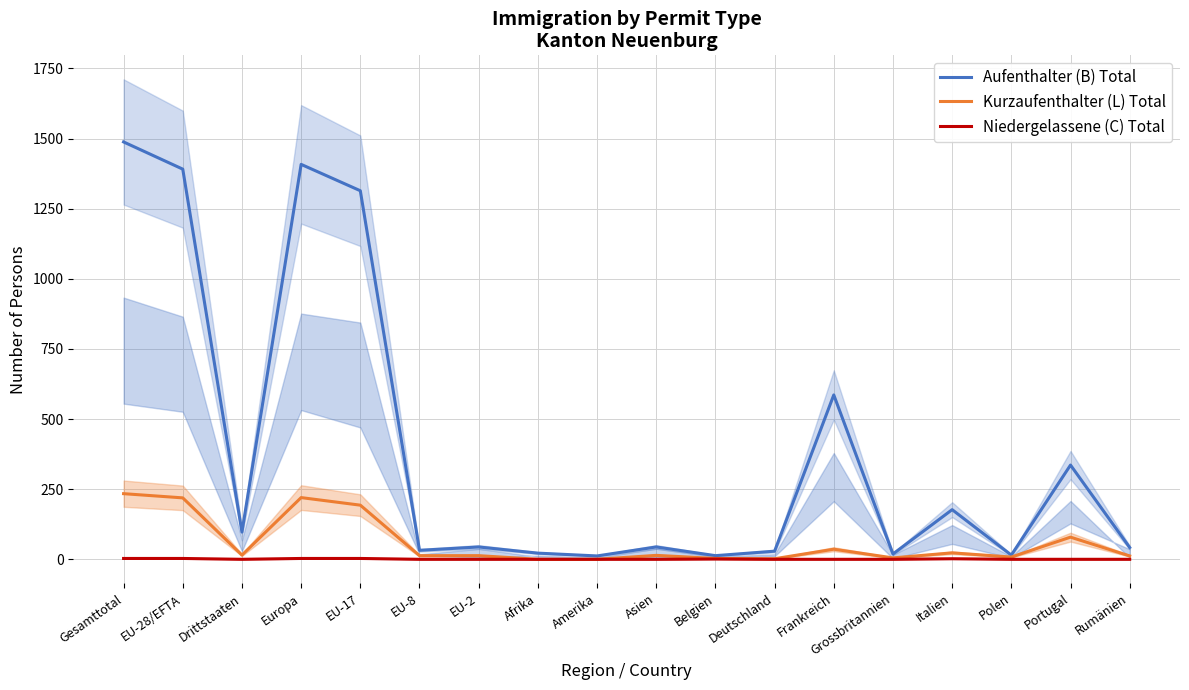

What is the total value across all series at Drittstaaten?

112